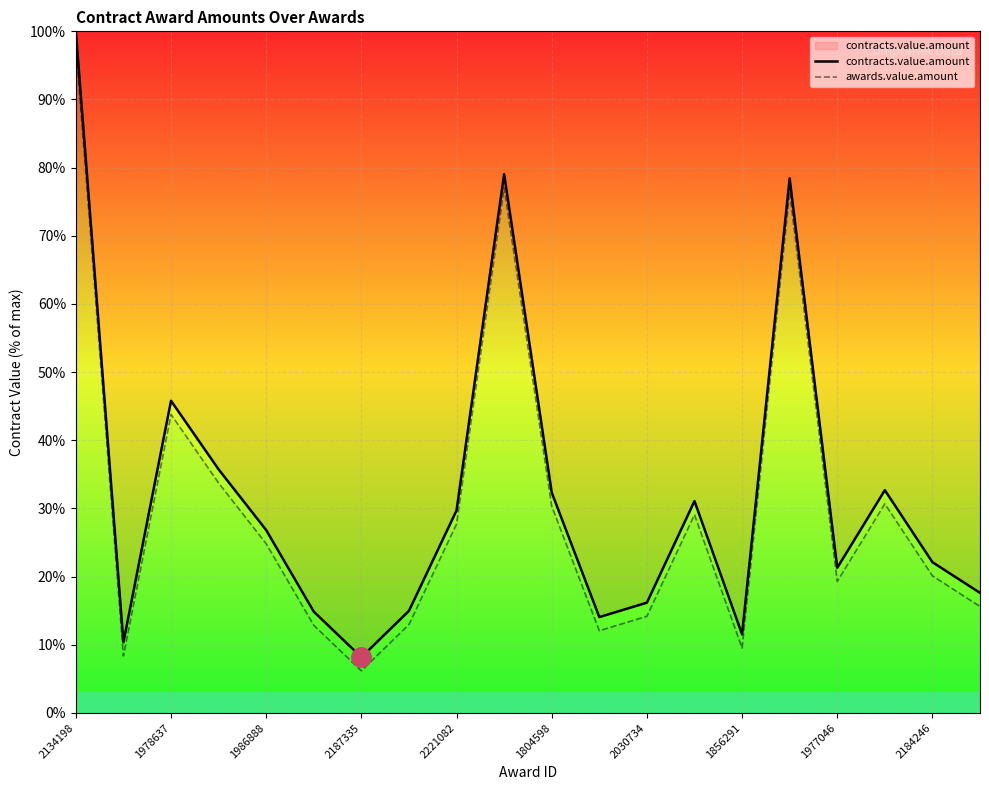

The value of awards.value.amount at 2221082 is 5.0. True or false?

False